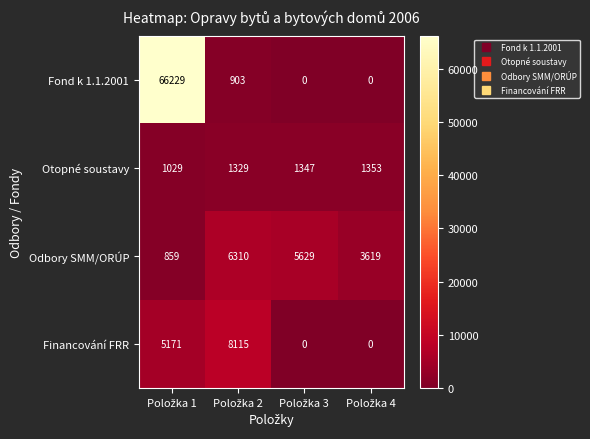

What is the maximum value for Odbory SMM/ORÚP?

6310